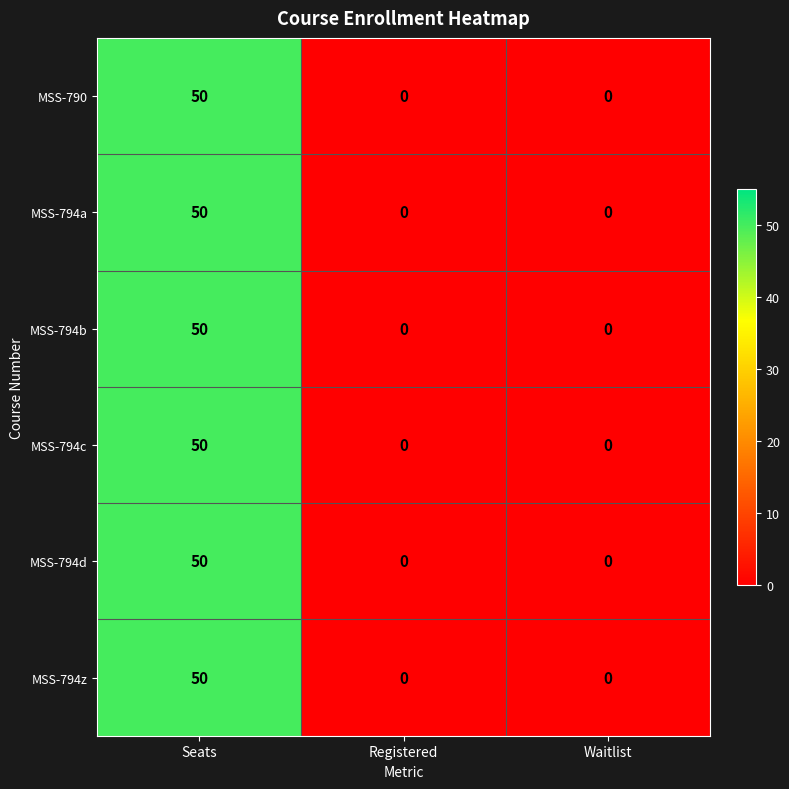

At how many categories does at least one series exceed 36?

1